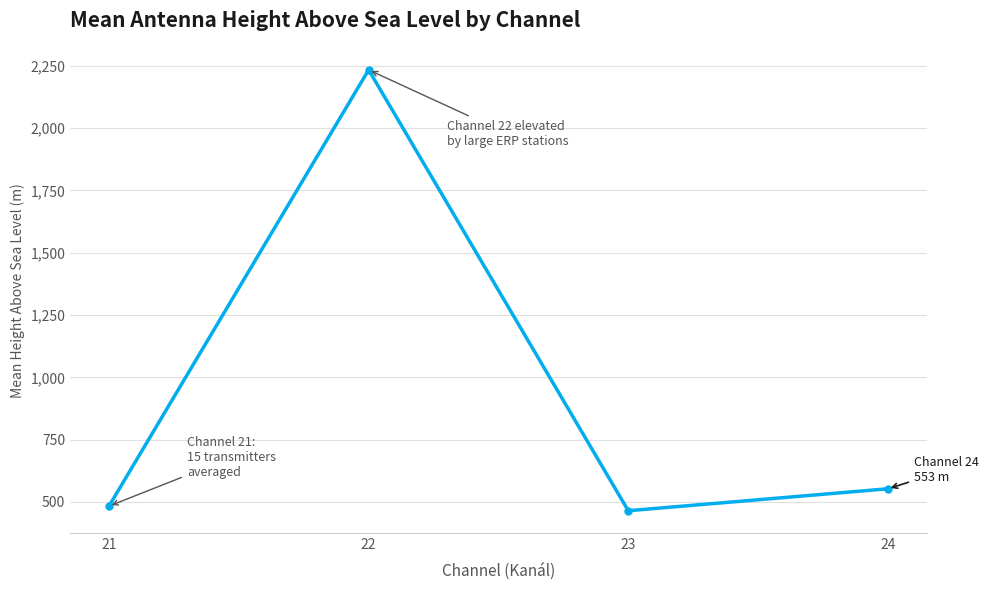

Rank the categories by value from lowest to highest.

23, 21, 24, 22